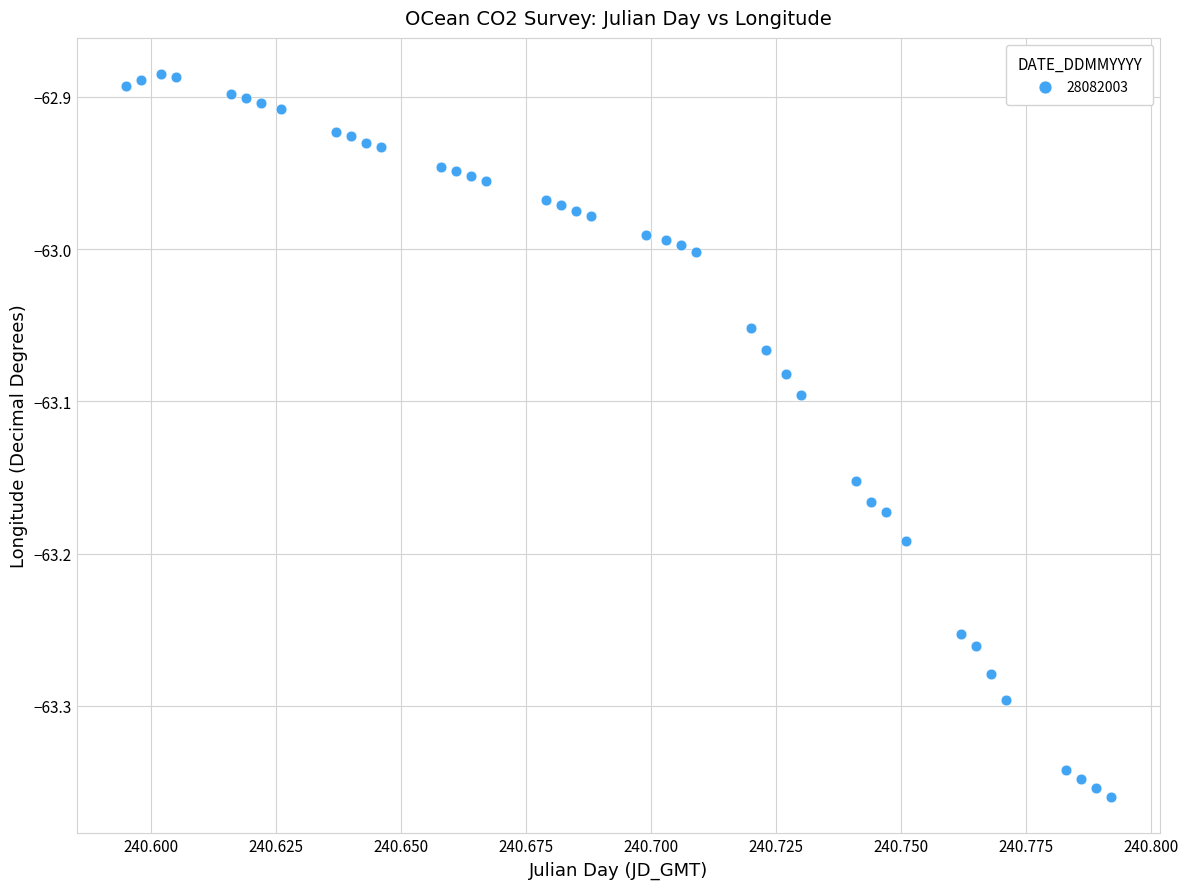

What is the range of Y values (max minus min)?

0.5